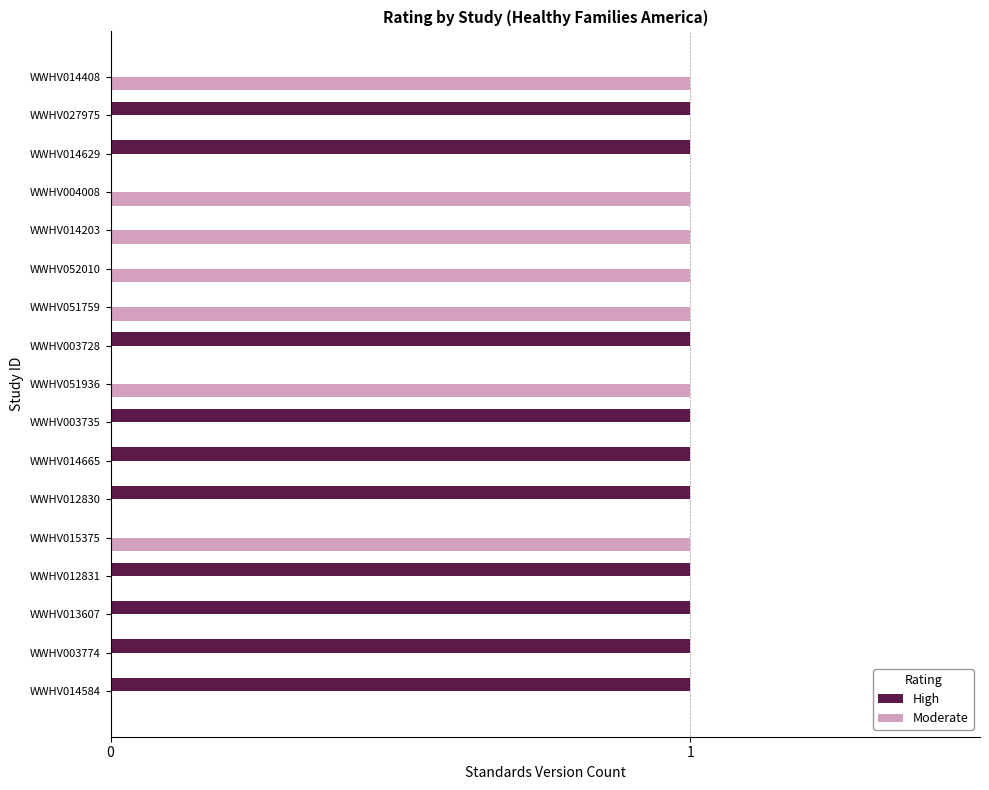

What is the sum of all Moderate values?

7